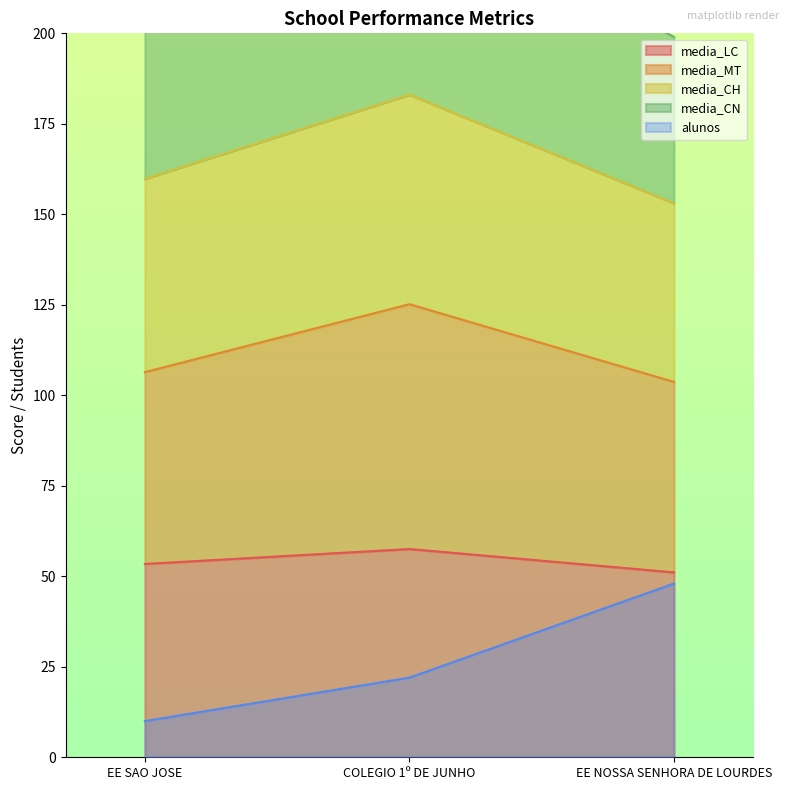

What is the label of the 3rd point from the left?

EE NOSSA SENHORA DE LOURDES